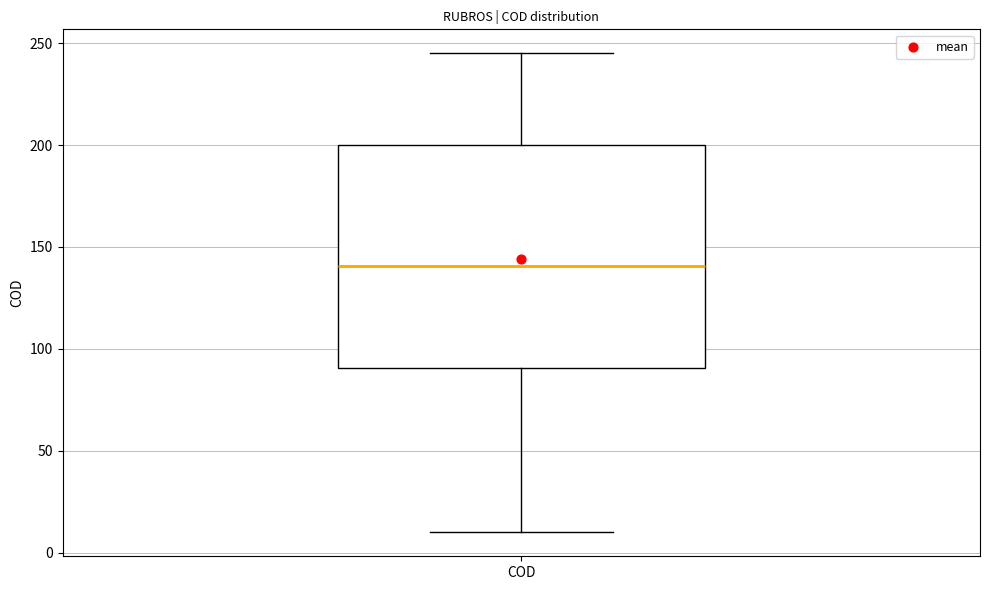

Where is the upper edge of the box for COD on the y-axis? The values are not printed on the chart, so give them approximately, as read against the axis.

200